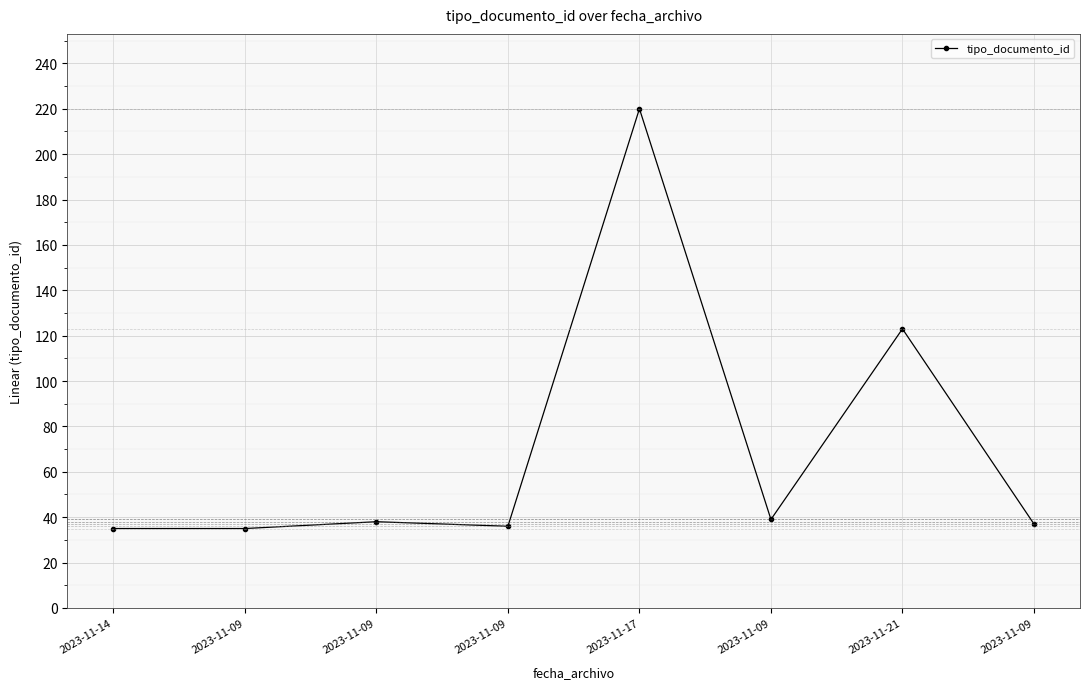

True or false: the data has more than 0 interior local peaks.

True